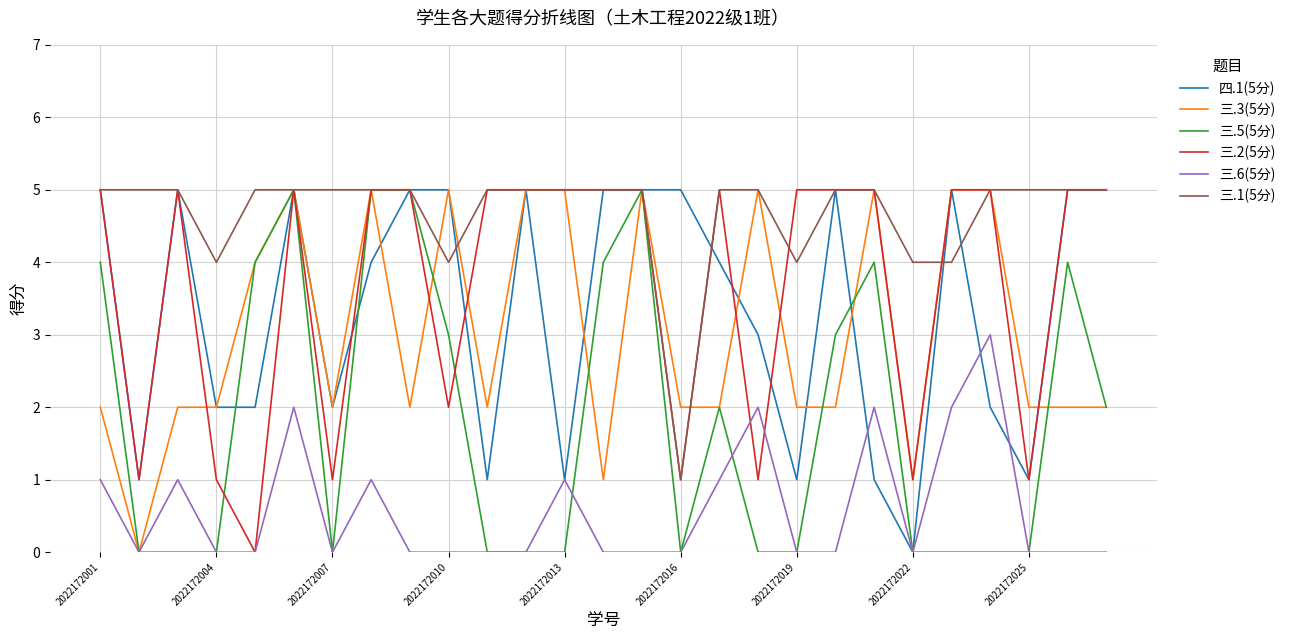

Which series has the largest total across all categories?

三.1(5分)